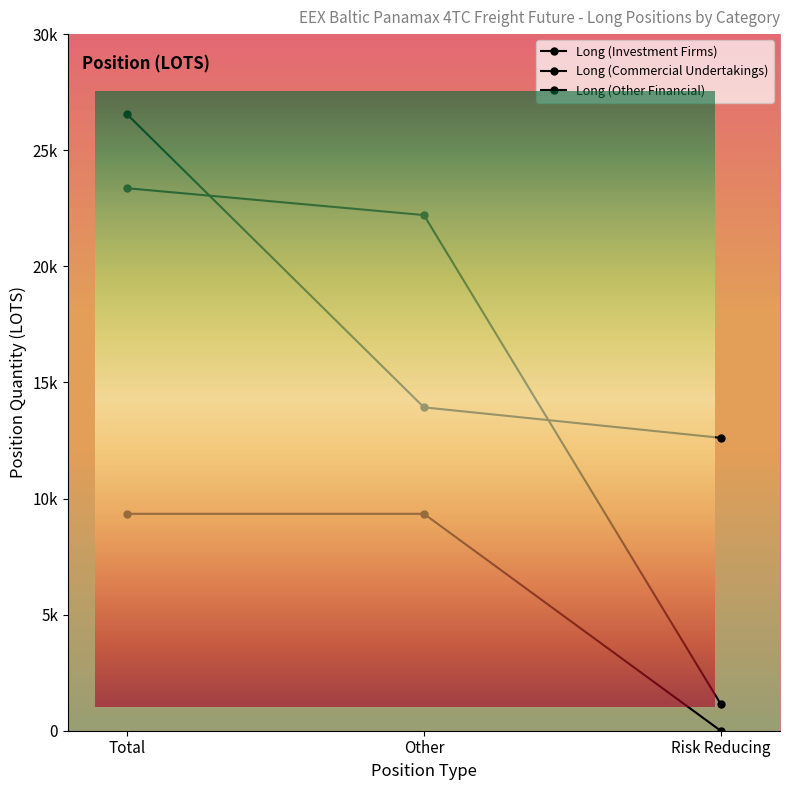

Rank the categories by Long (Commercial Undertakings) value from lowest to highest.

Risk Reducing, Other, Total